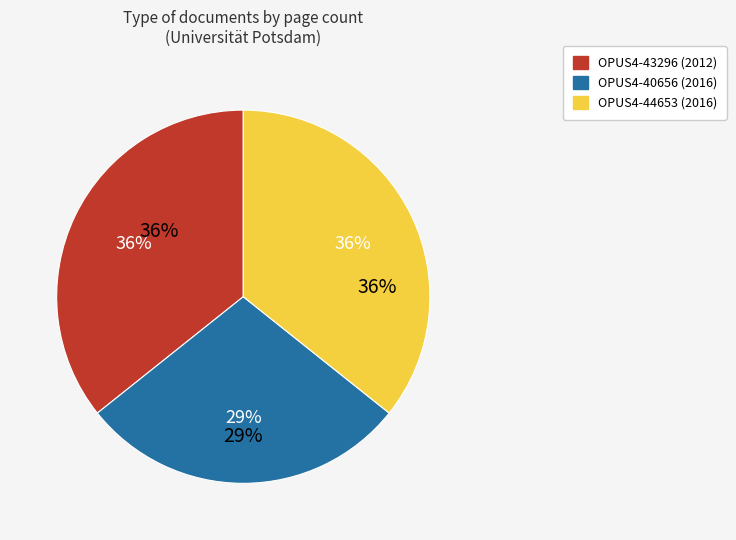

Approximately how many times larger is the value at OPUS4-40656 (2016) compared to OPUS4-44653 (2016)?

0.8